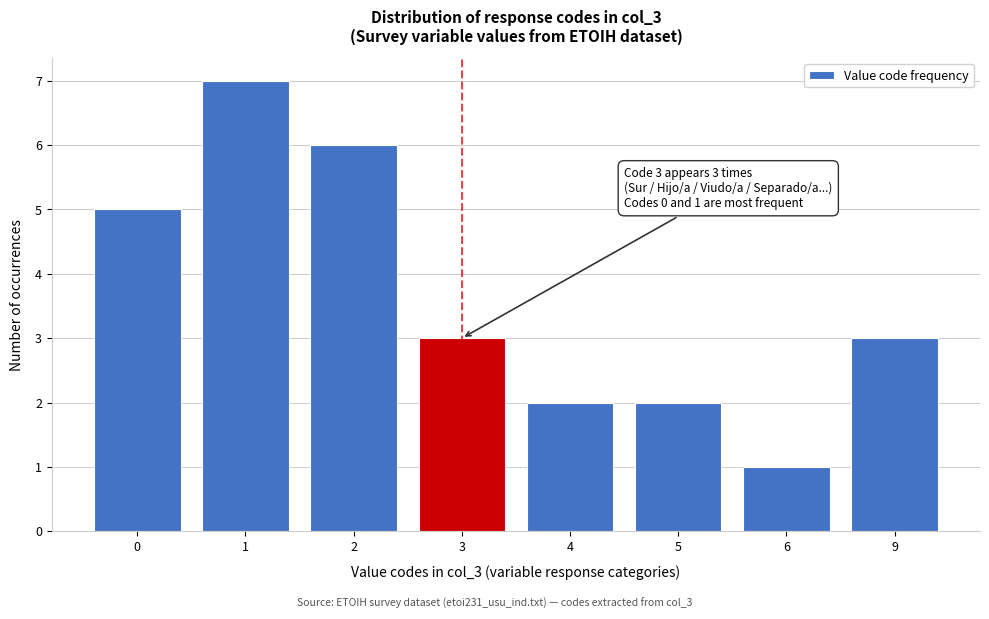

Reading left to right, transcribe all the data shown in this chart.

5	7	6	3	2	2	1	3